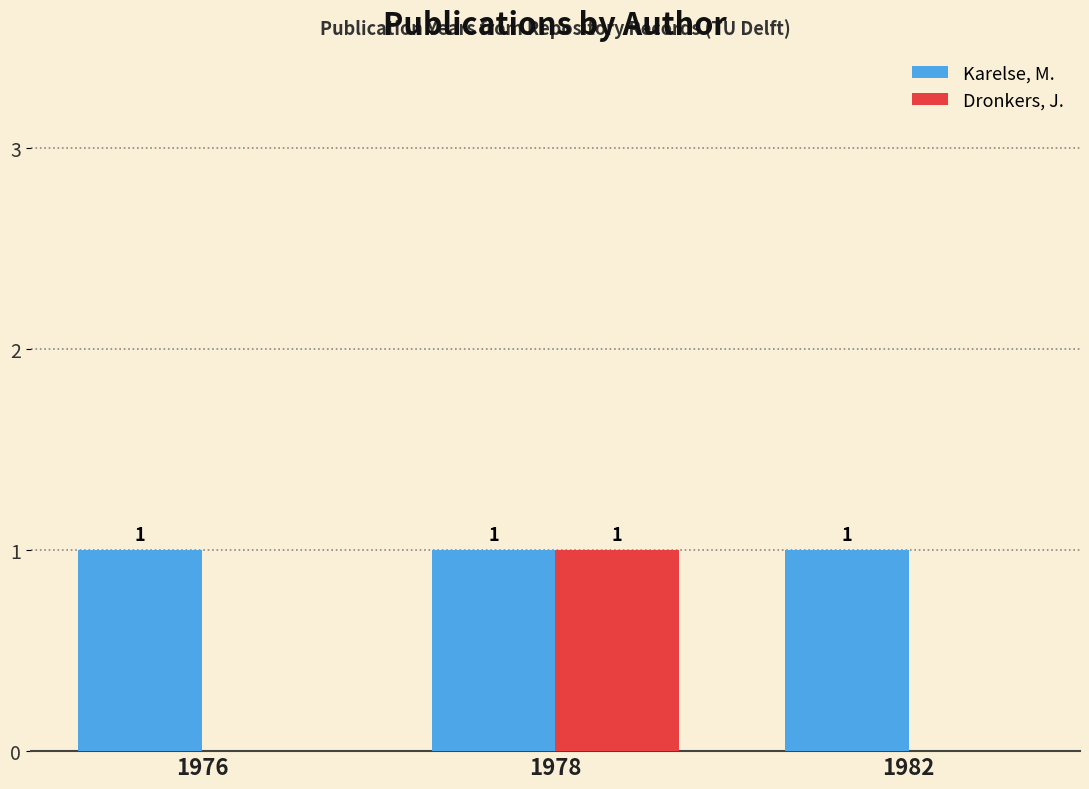

Which category has the highest value in the Dronkers, J. series?

1978